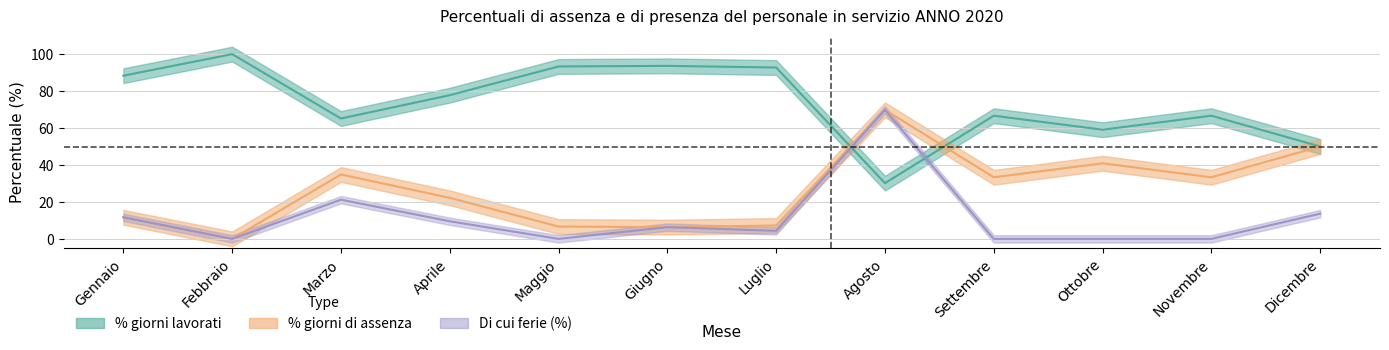

What is the approximate value of Di cui ferie at Dicembre?

13.6